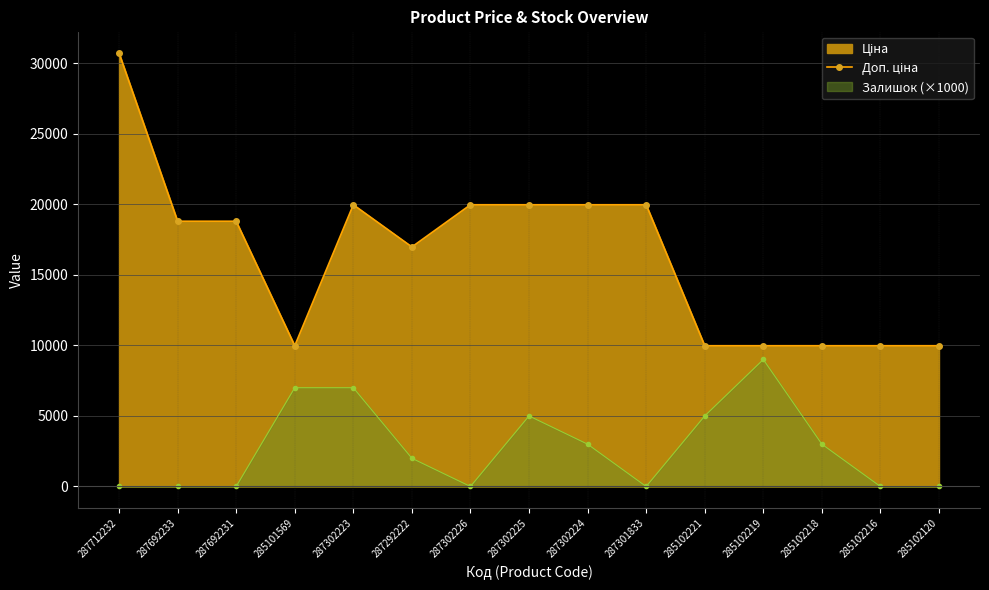

What is the ratio of the value at 287692233 to the value at 287302223?

0.9